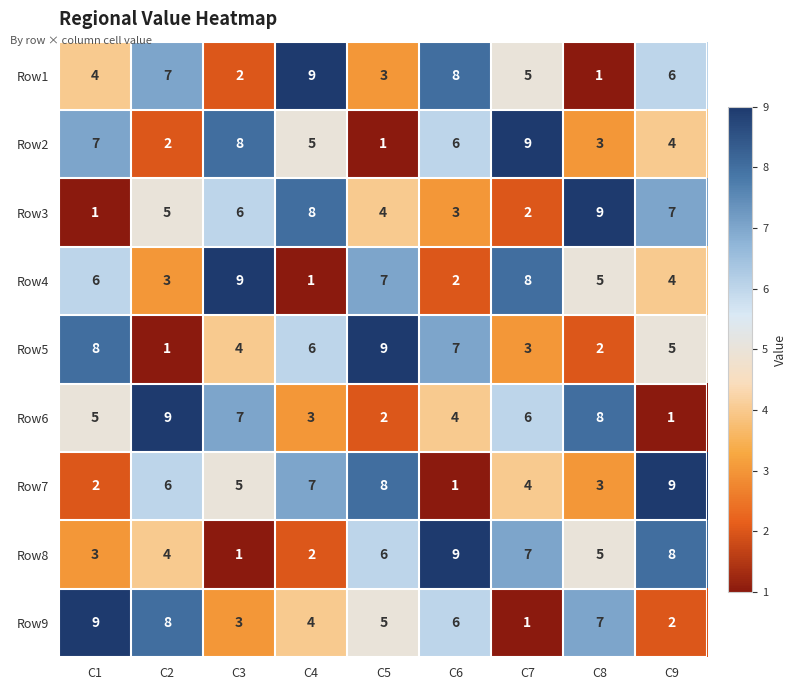

At which label is Row3 closest to 5?

C2